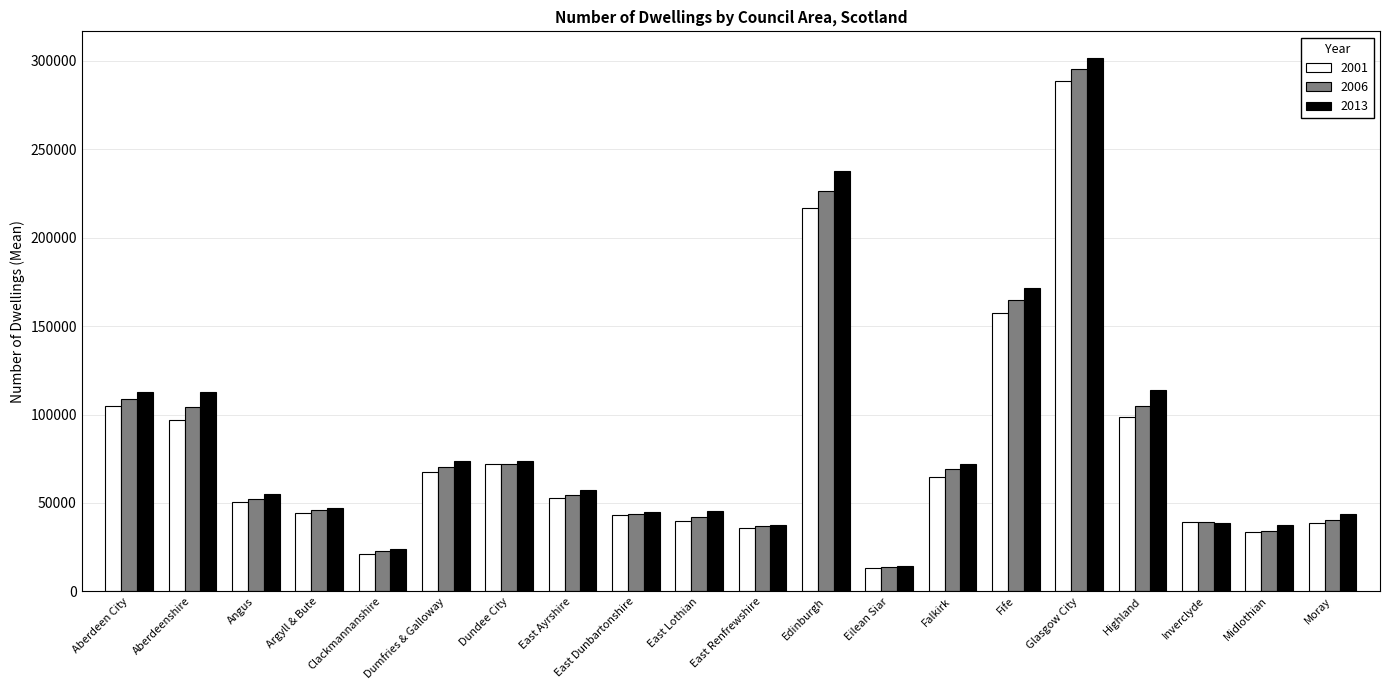

What is the label of the 20th bar from the left?

Moray